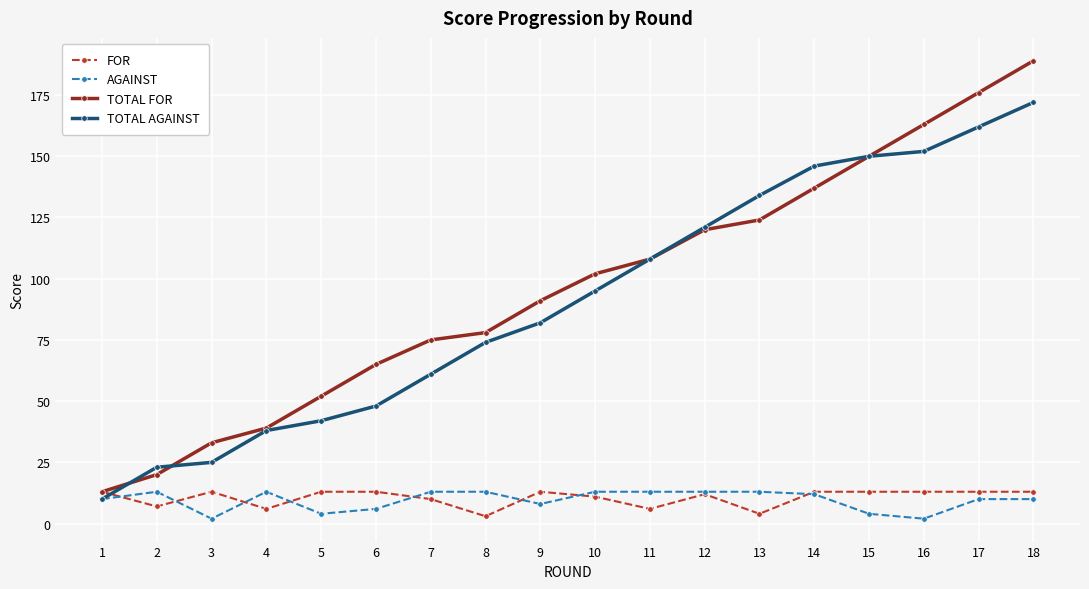

Which series changed the most between 14 and 15?

TOTAL FOR